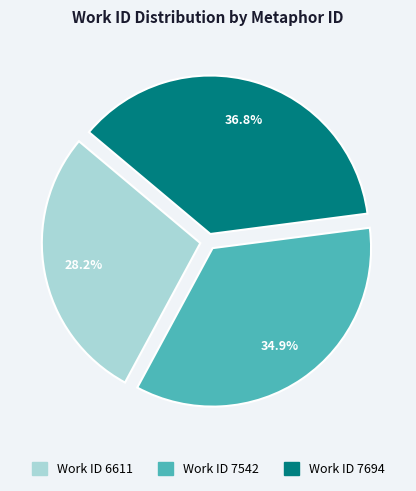

Is there any slice that represents more than half of the pie?

No